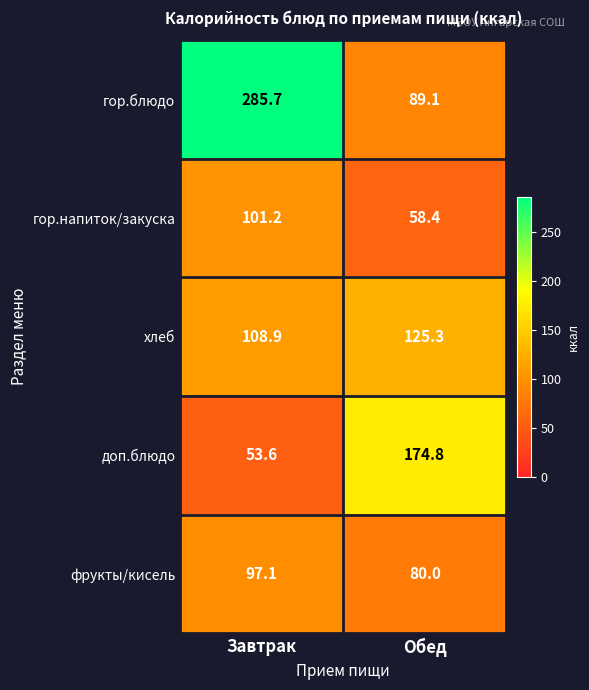

How many values in the гор.напиток/закуска series exceed 101?

1